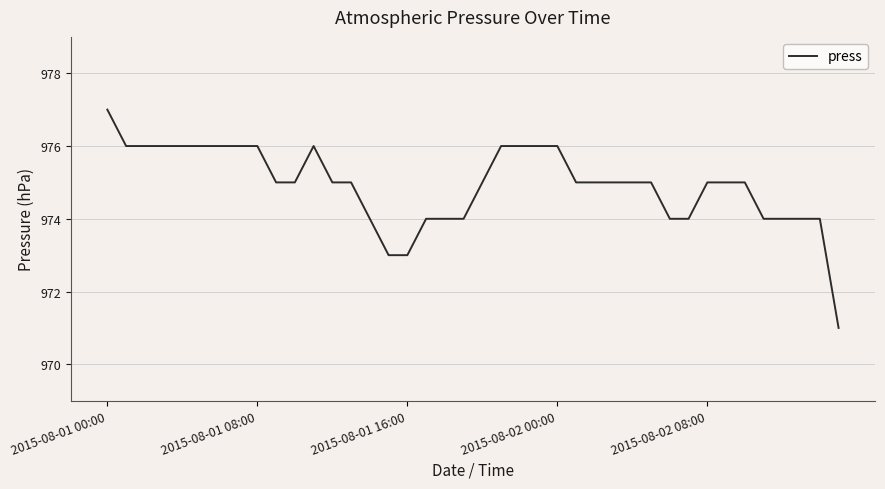

What is the maximum value shown in the chart?

977